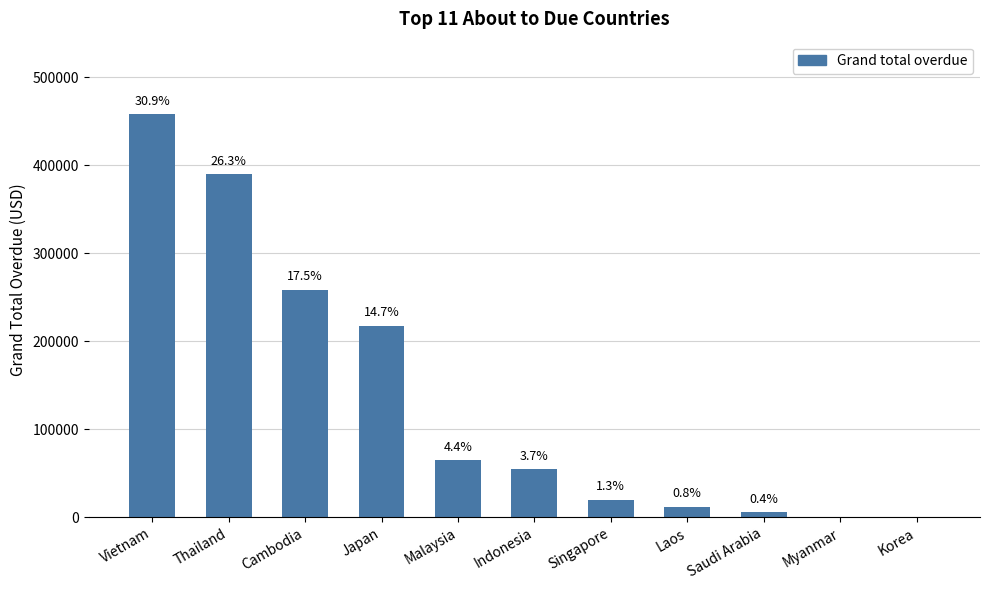

What is the maximum value shown in the chart?

458062.2